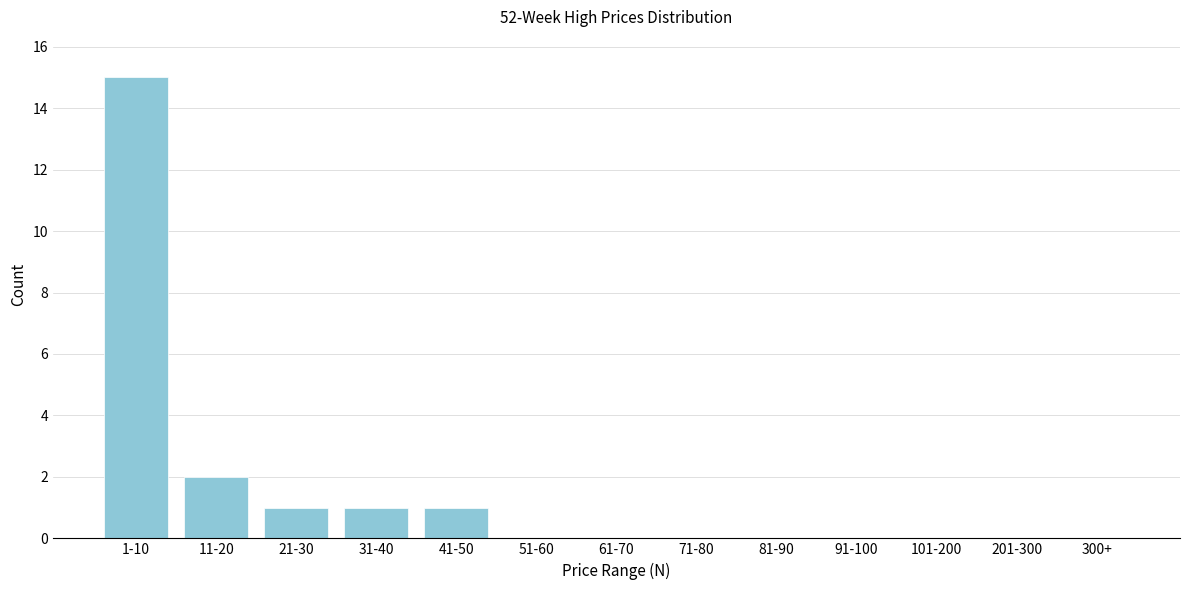

Reading right to left, transcribe all the data shown in this chart.

300+=0	201-300=0	101-200=0	91-100=0	81-90=0	71-80=0	61-70=0	51-60=0	41-50=1	31-40=1	21-30=1	11-20=2	1-10=15